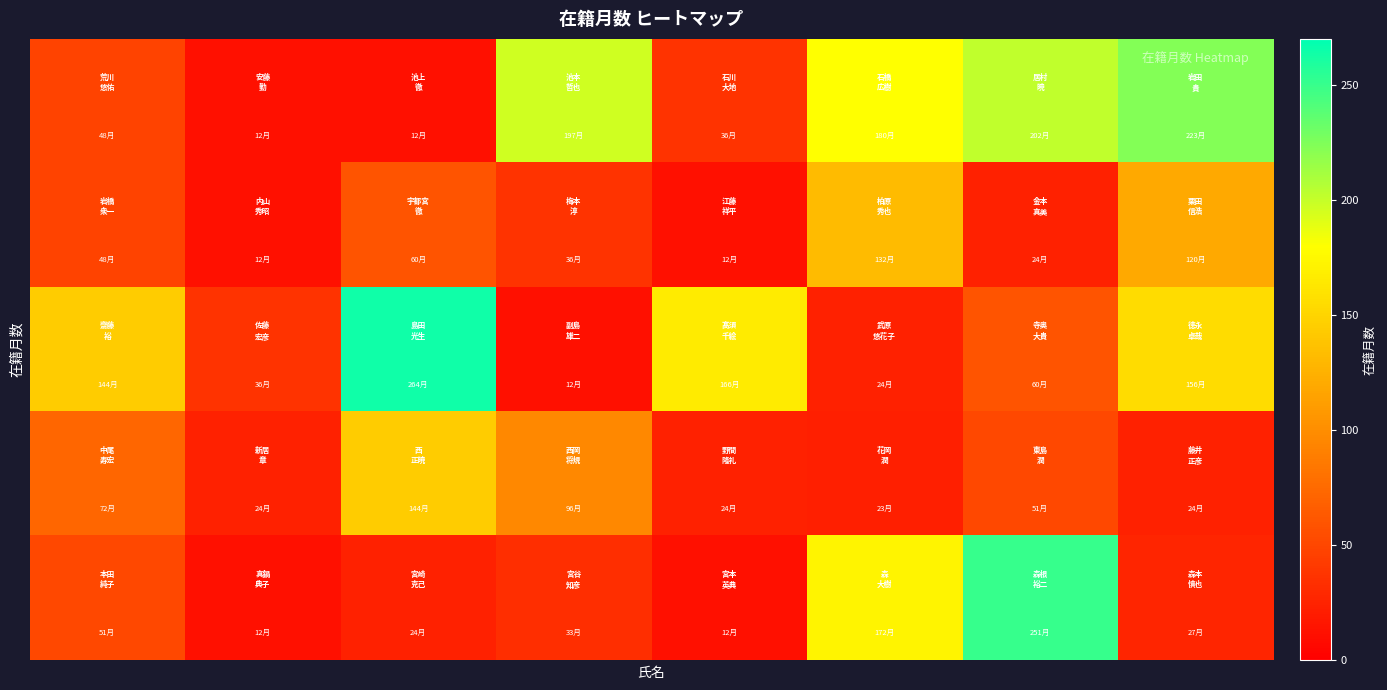

At which category is the sum across all series the highest?

6